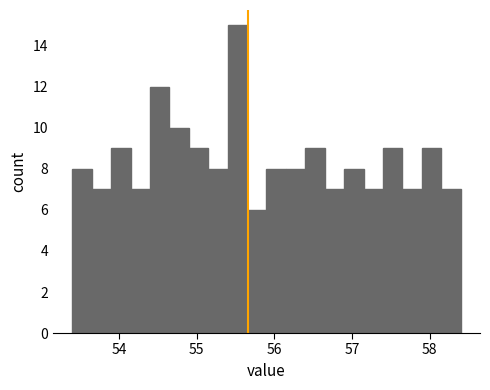

Around what value on the x-axis is the tallest bar? Give the approximate position of its centre, as read against the axis.

55.5